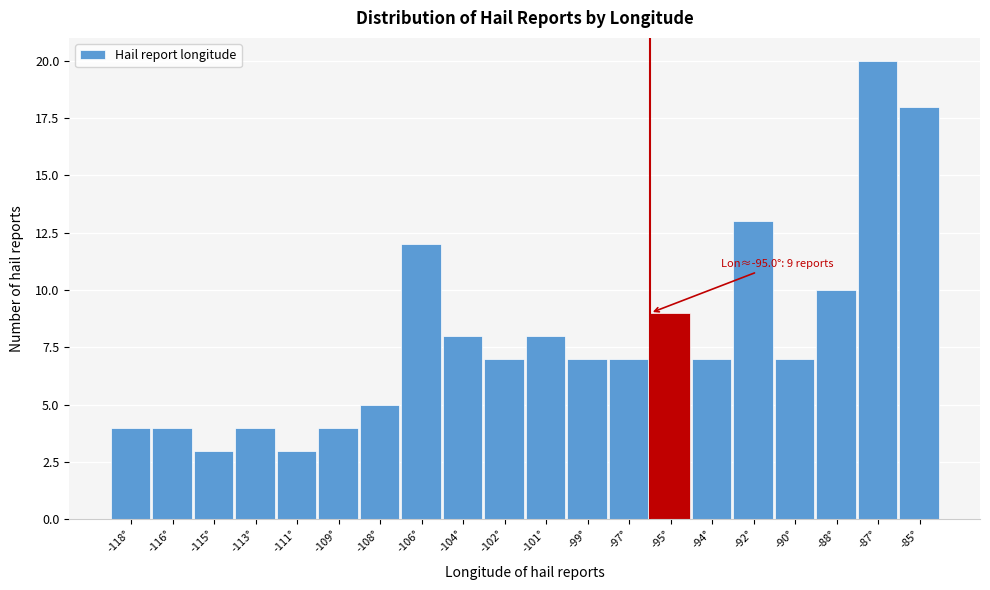

Reading left to right, transcribe all the data shown in this chart.

-118°=4	-116°=4	-115°=3	-113°=4	-111°=3	-109°=4	-108°=5	-106°=12	-104°=8	-102°=7	-101°=8	-99°=7	-97°=7	-95°=9	-94°=7	-92°=13	-90°=7	-88°=10	-87°=20	-85°=18